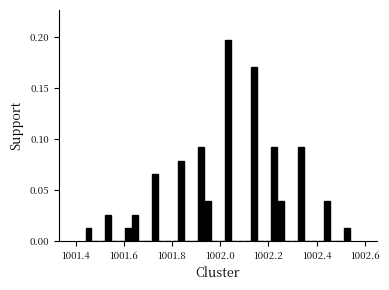

Around what value on the x-axis is the tallest bar? Give the approximate position of its centre, as read against the axis.

1002.04